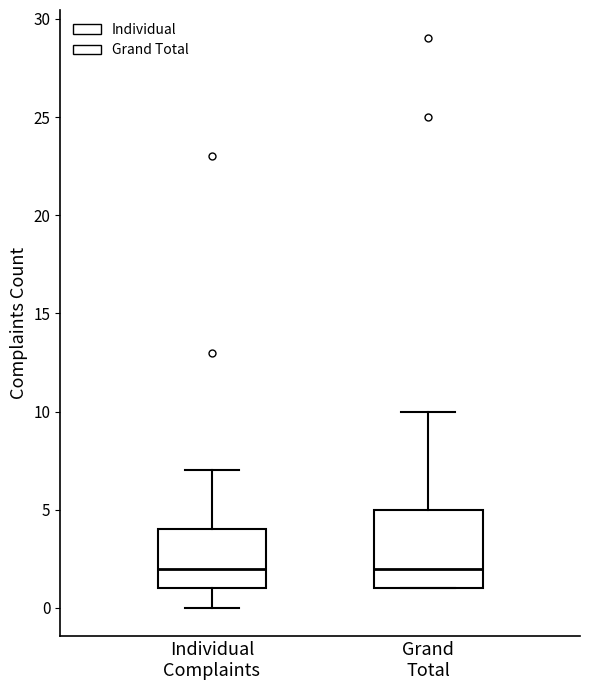

Where is the upper edge of the box for Individual Complaints on the y-axis? The values are not printed on the chart, so give them approximately, as read against the axis.

4